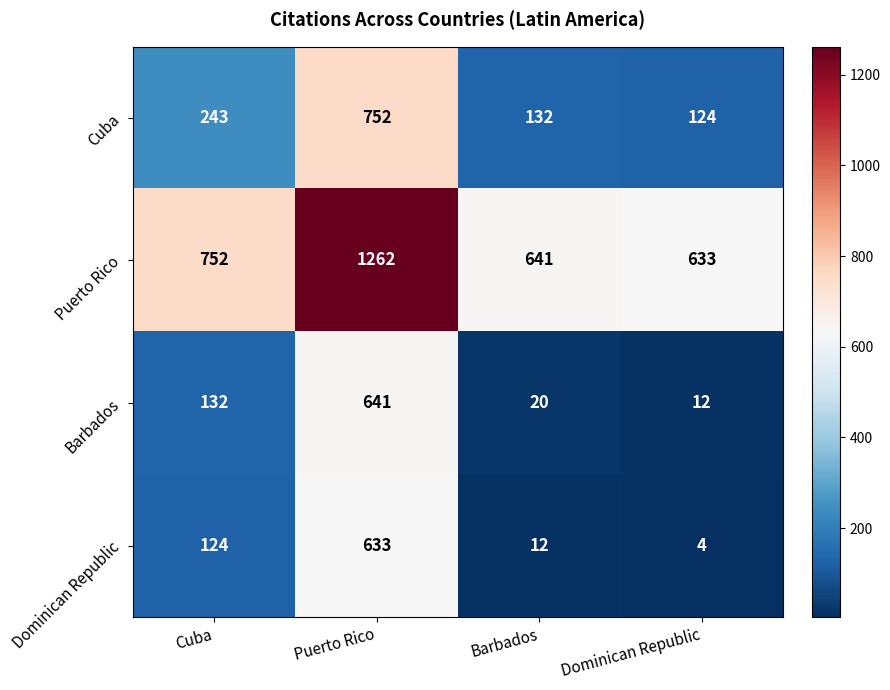

Which label corresponds to the smallest value in the chart?

Dominican Republic